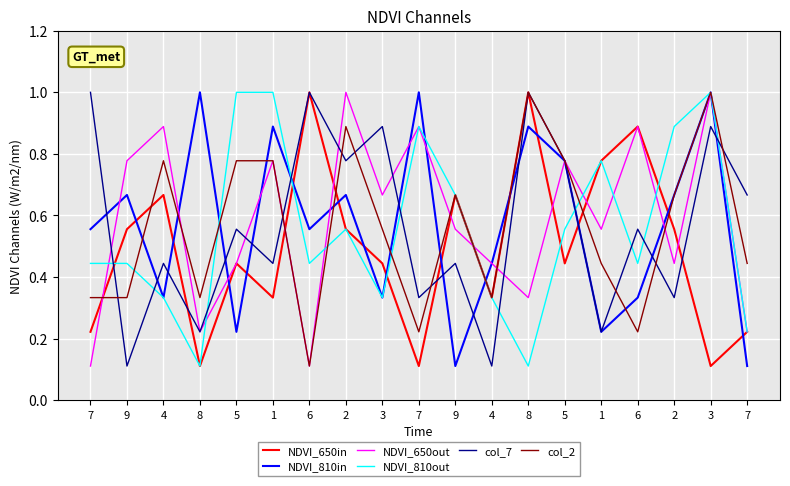

Where is the first local minimum for NDVI_650in?

8